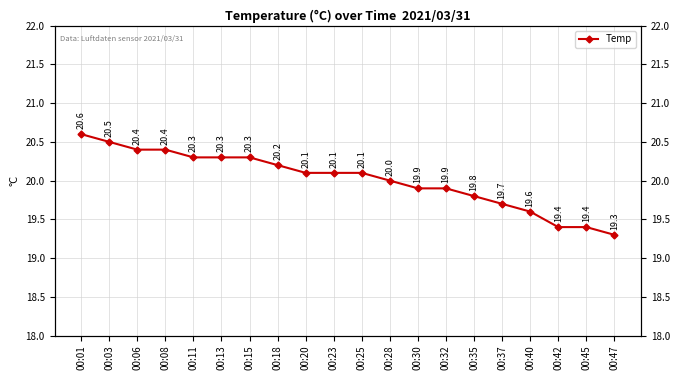

What is the difference between the maximum and minimum values?

1.3